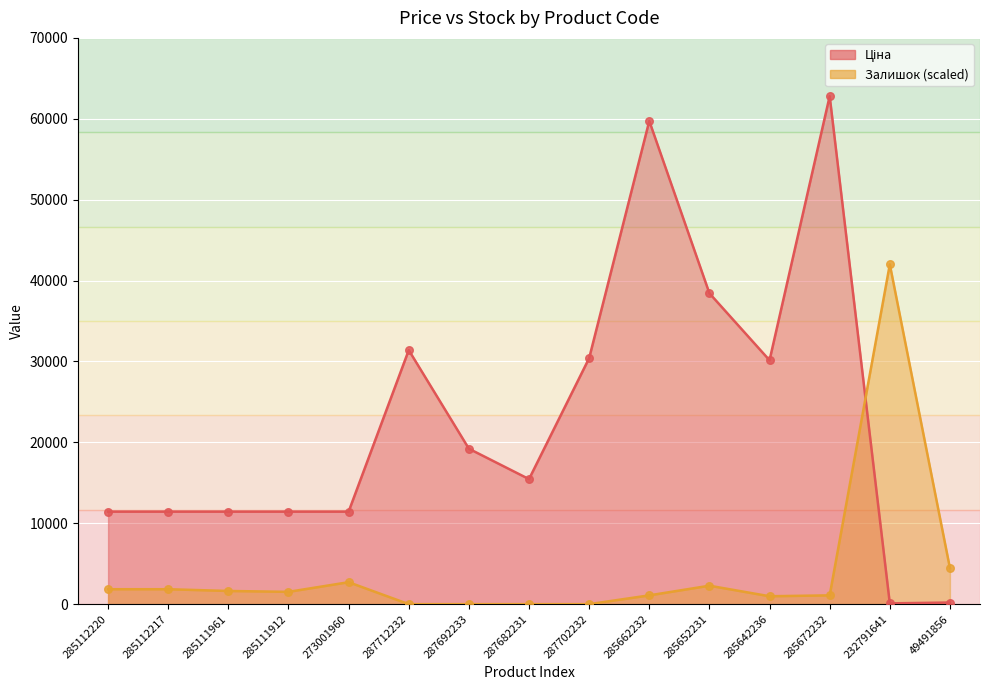

What is the total value across all series at 232791641?

42096.3